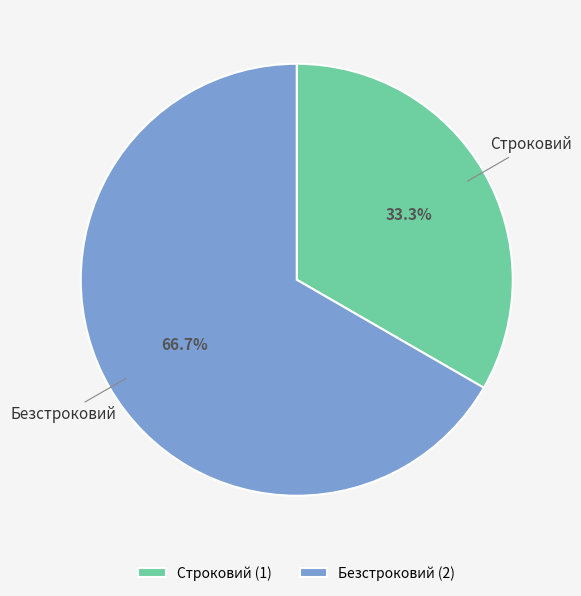

True or false: Безстроковий accounts for 72% of the total.

False